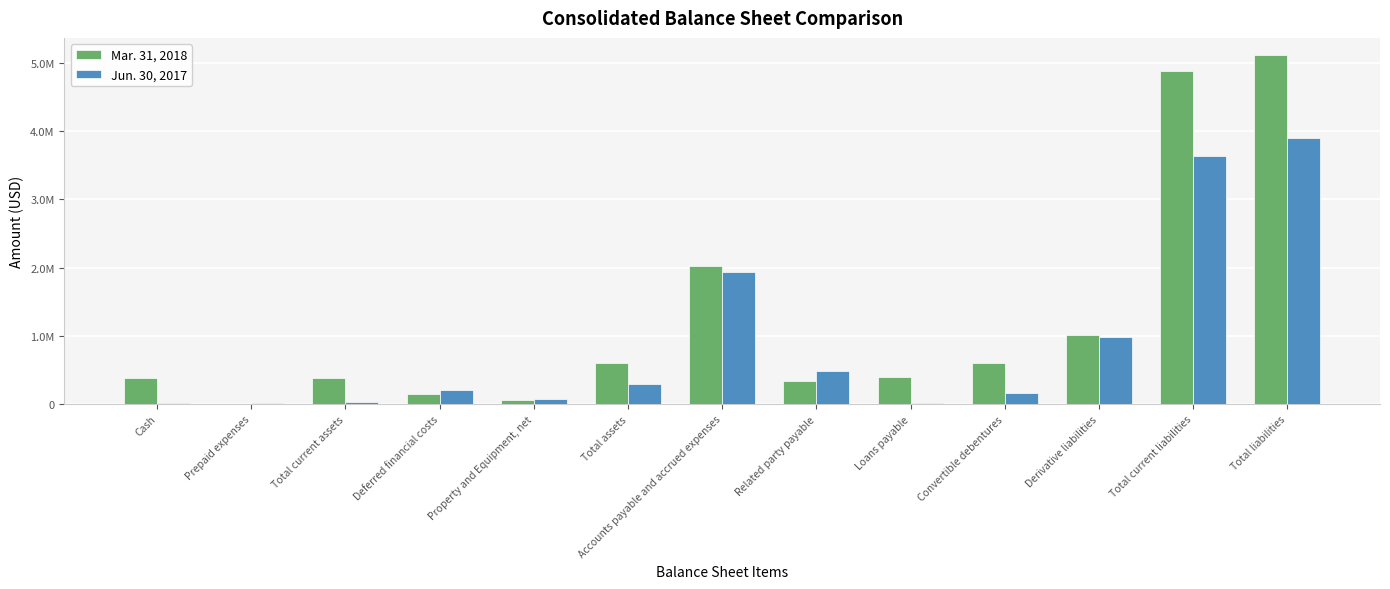

Is it true that Mar. 31, 2018 equals 248406 at Deferred financial costs?

False